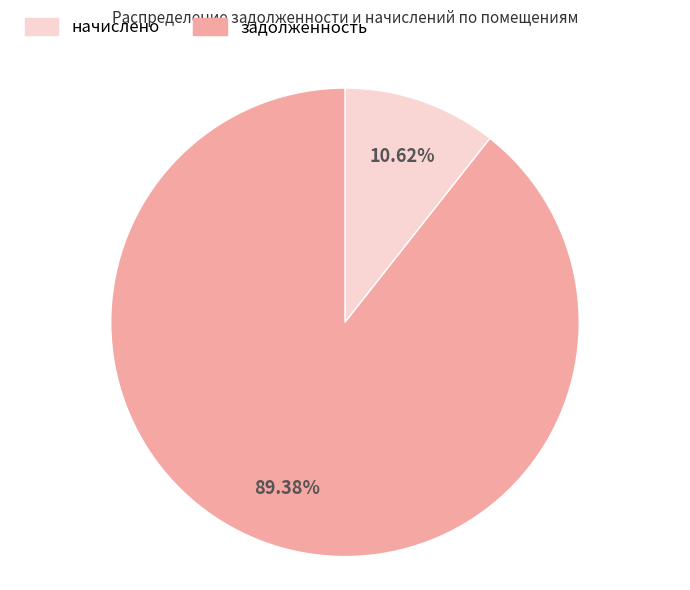

Rank the categories by value from lowest to highest.

начислено, задолженность